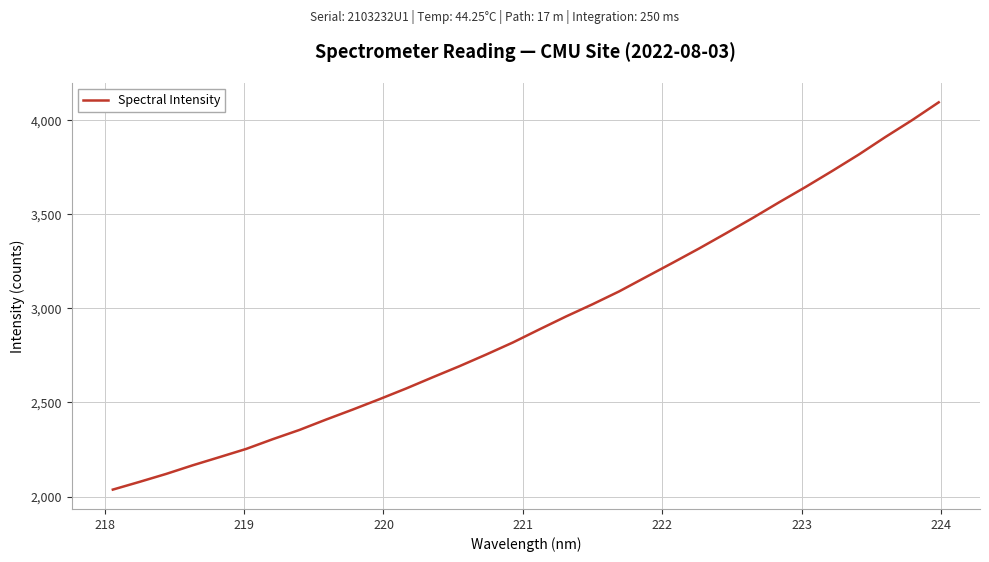

What is the difference between the maximum and minimum values?

2058.5